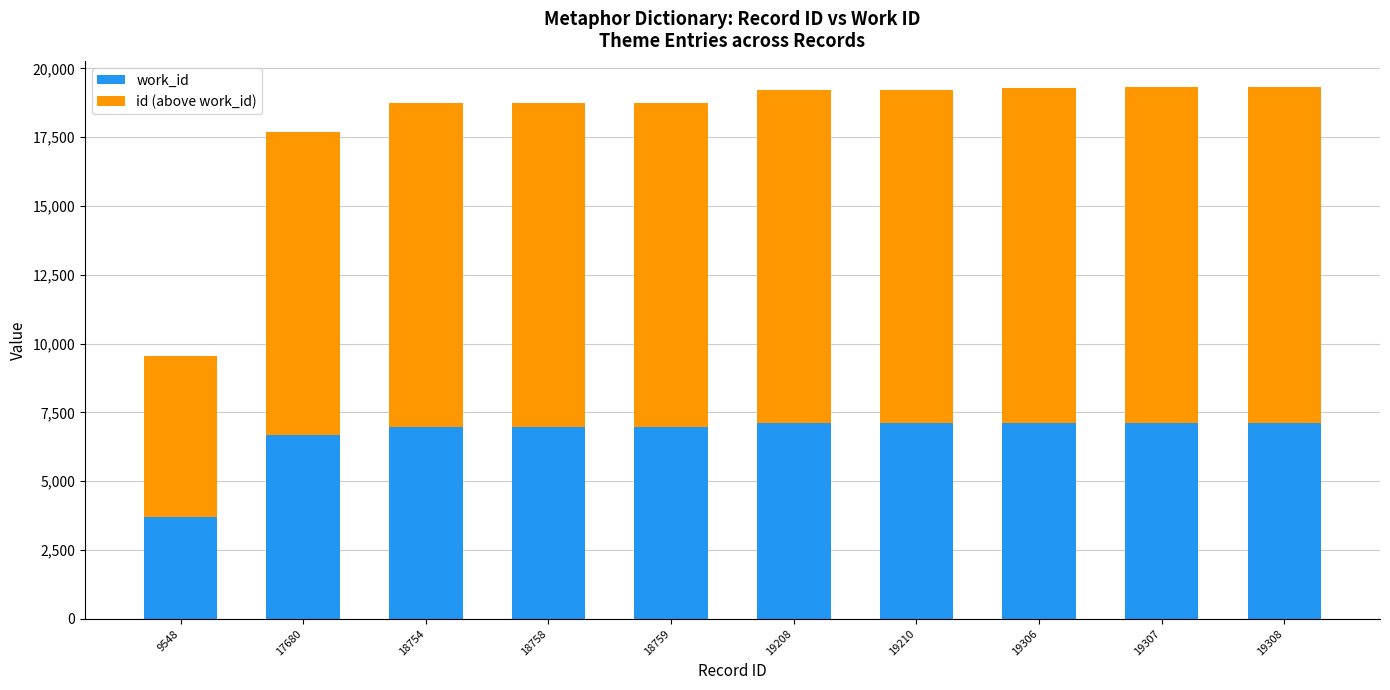

How many categories are shown in the chart?

10